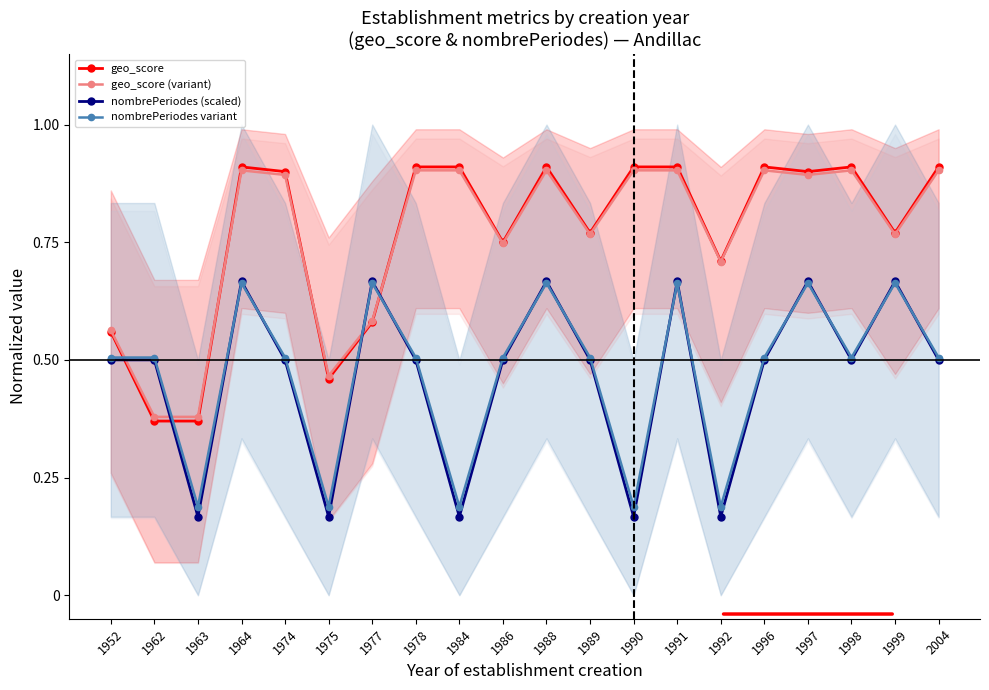

Which series has the largest total across all categories?

geo_score